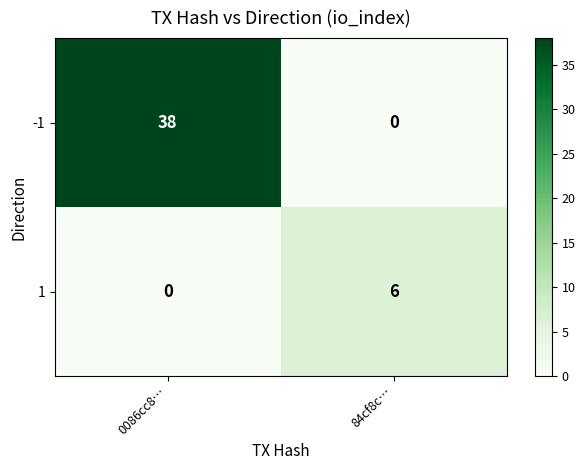

List the series in order of their overall mean, highest first.

-1, 1